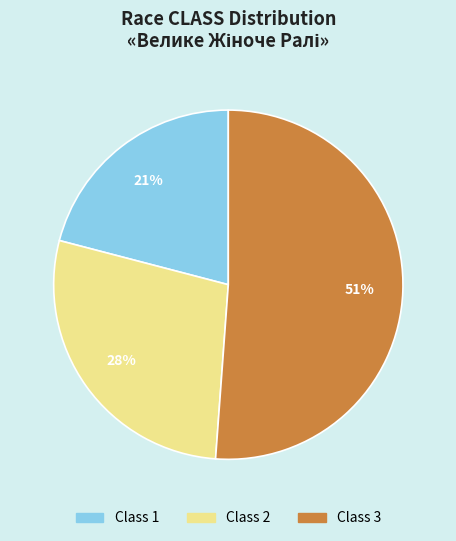

Count the number of slices in the pie.

3